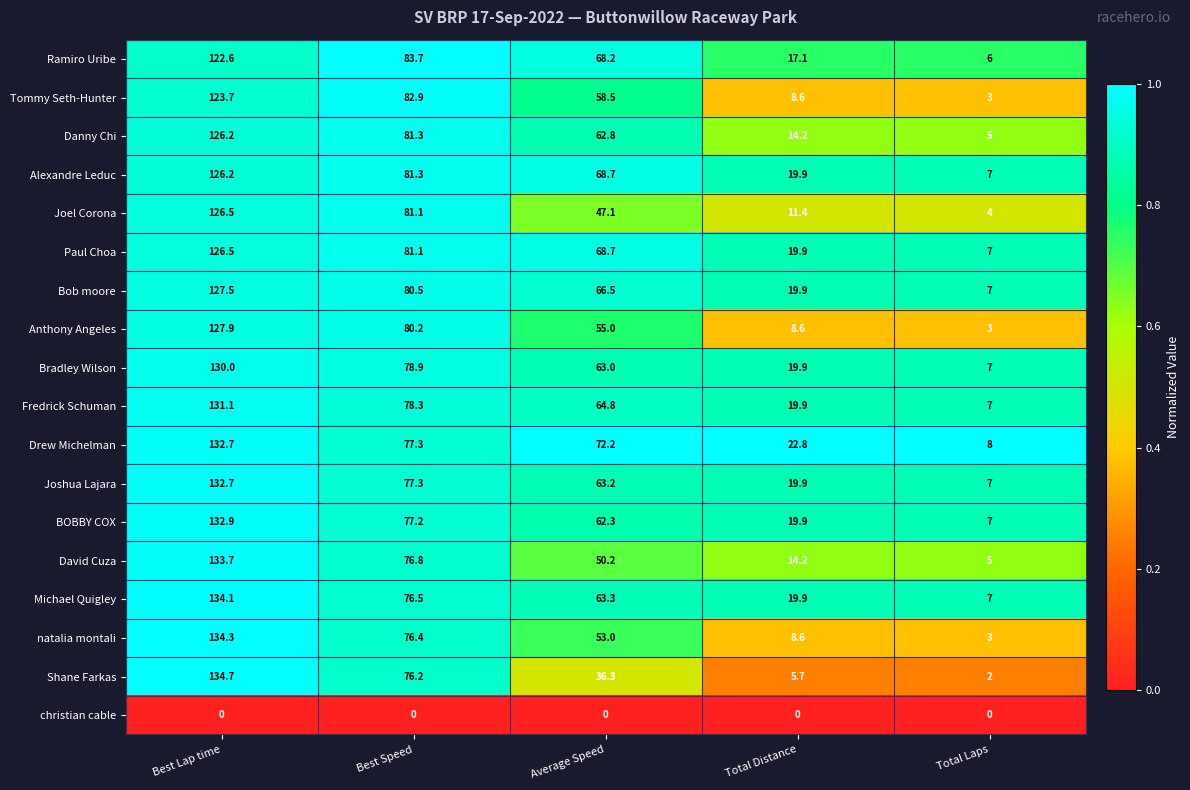

At how many categories does at least one series exceed 66?

3